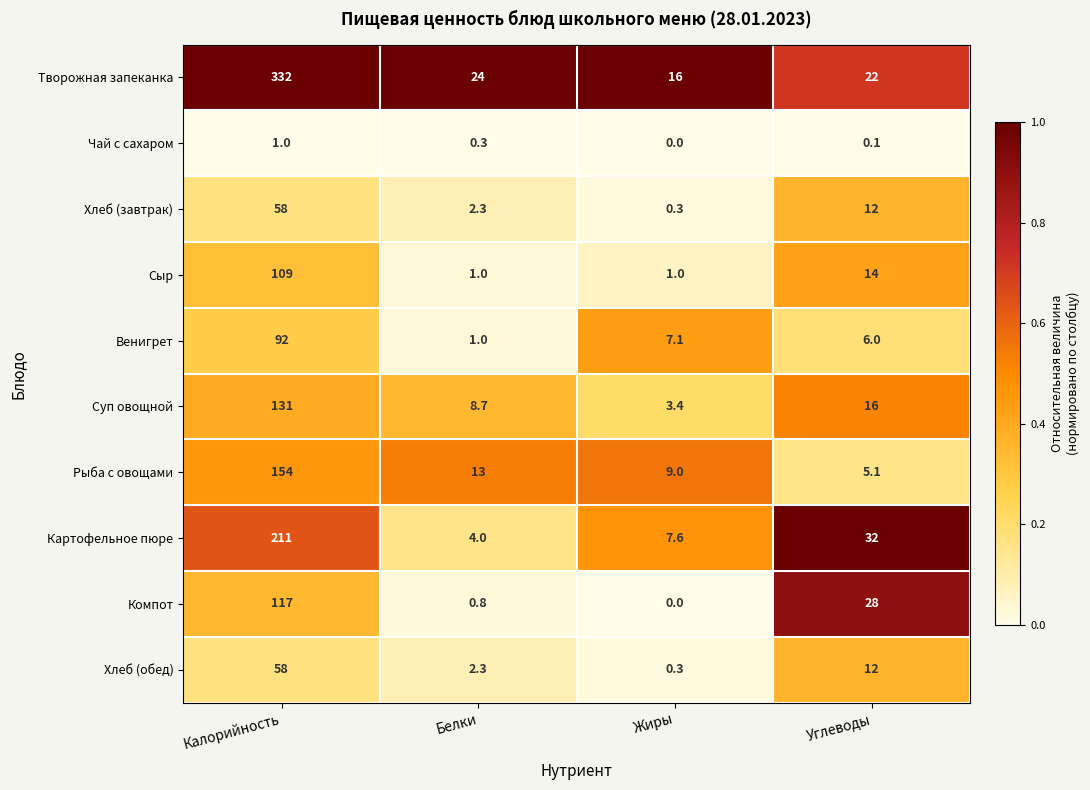

Count the number of data series in this chart.

10